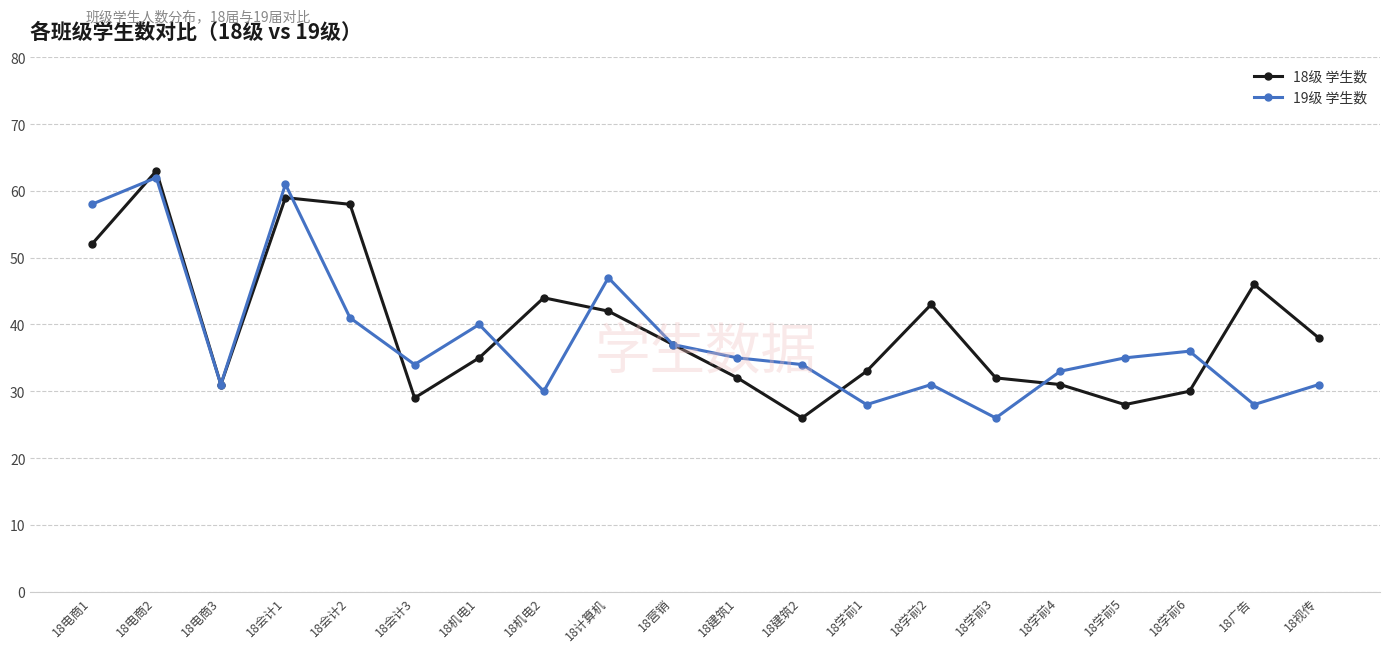

What are all the series names shown in the legend?

18级 学生数, 19级 学生数